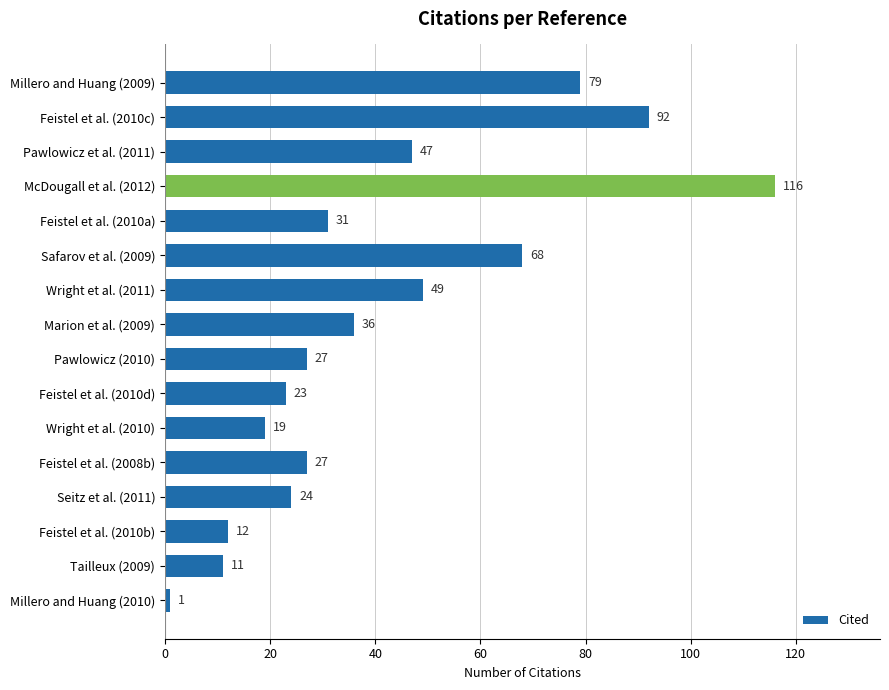

Reading top to bottom, list all the values displayed in this chart.

79	92	47	116	31	68	49	36	27	23	19	27	24	12	11	1